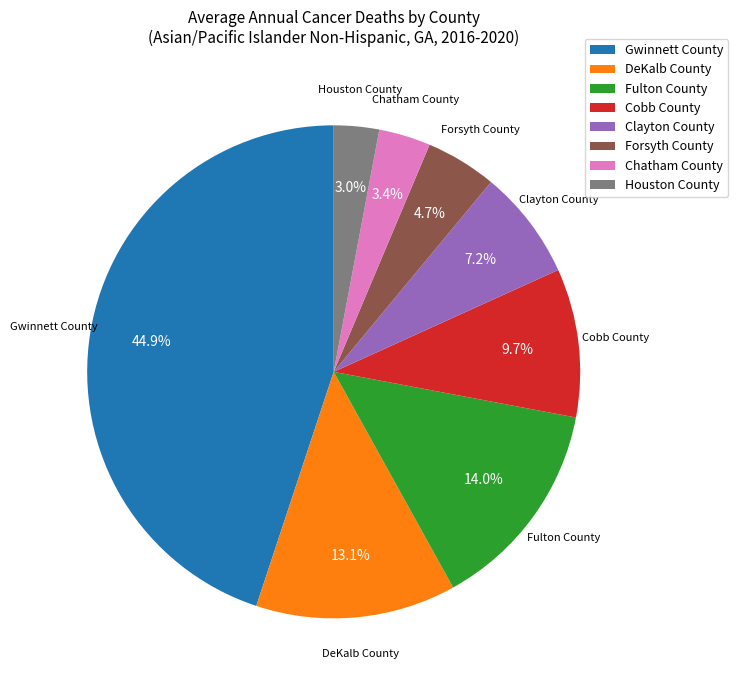

Which slice is the largest?

Gwinnett County